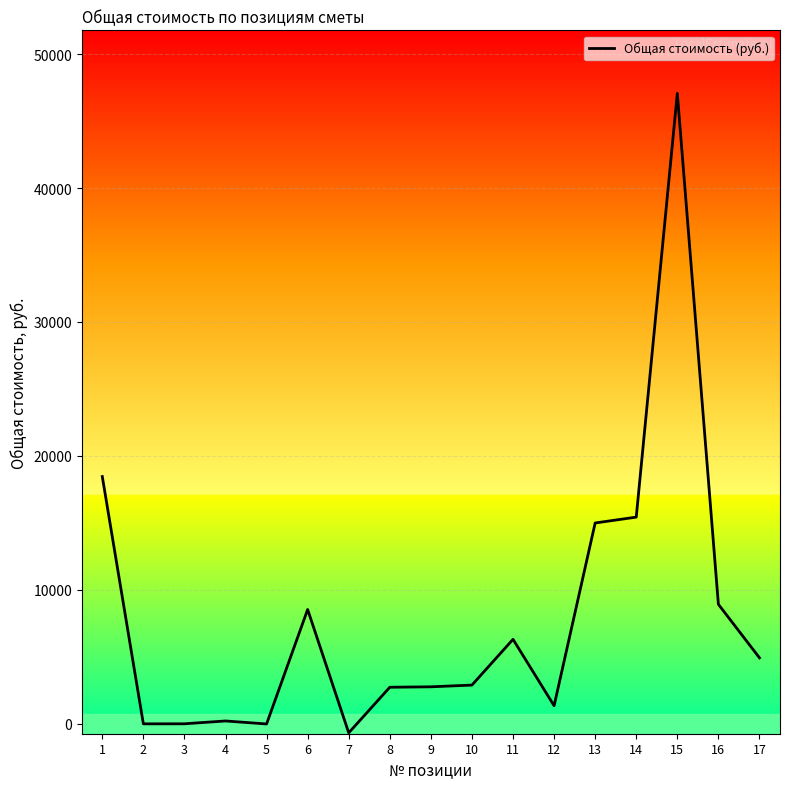

True or false: the data shows 3018 at 6.

False